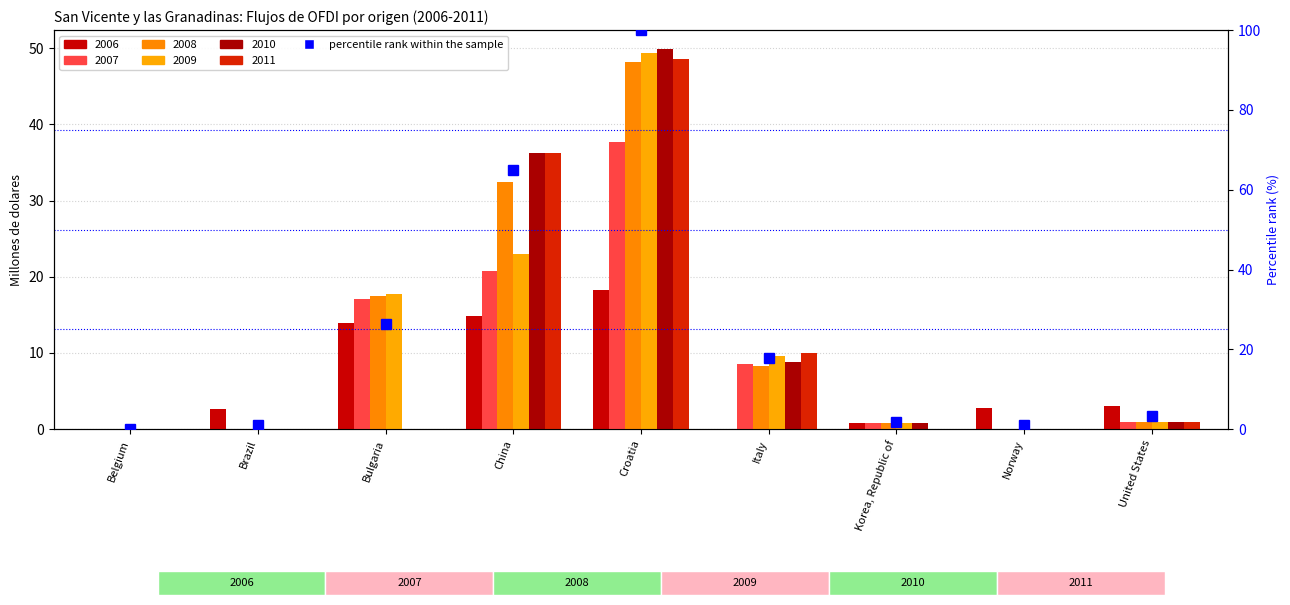

What is the difference between the second highest and minimum values?

64.9